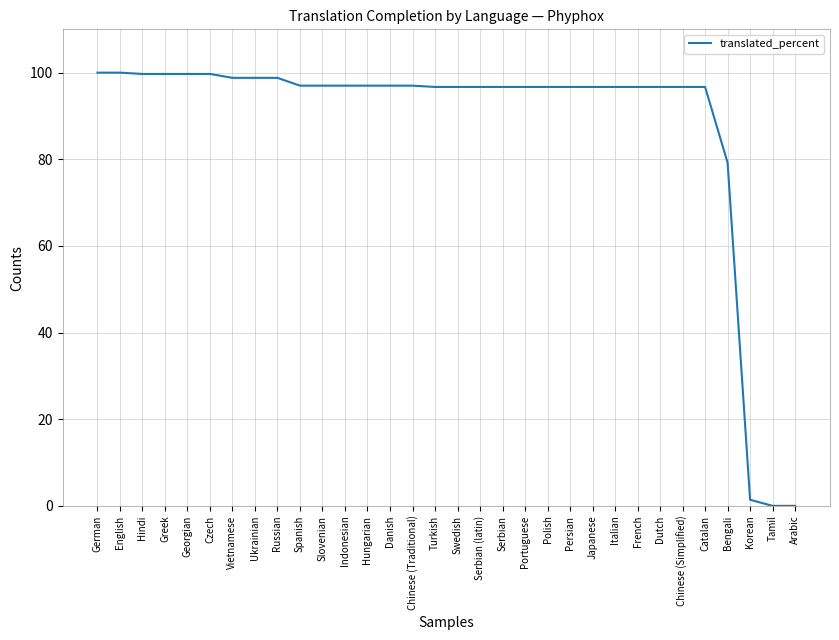

What is the maximum value shown in the chart?

100.0